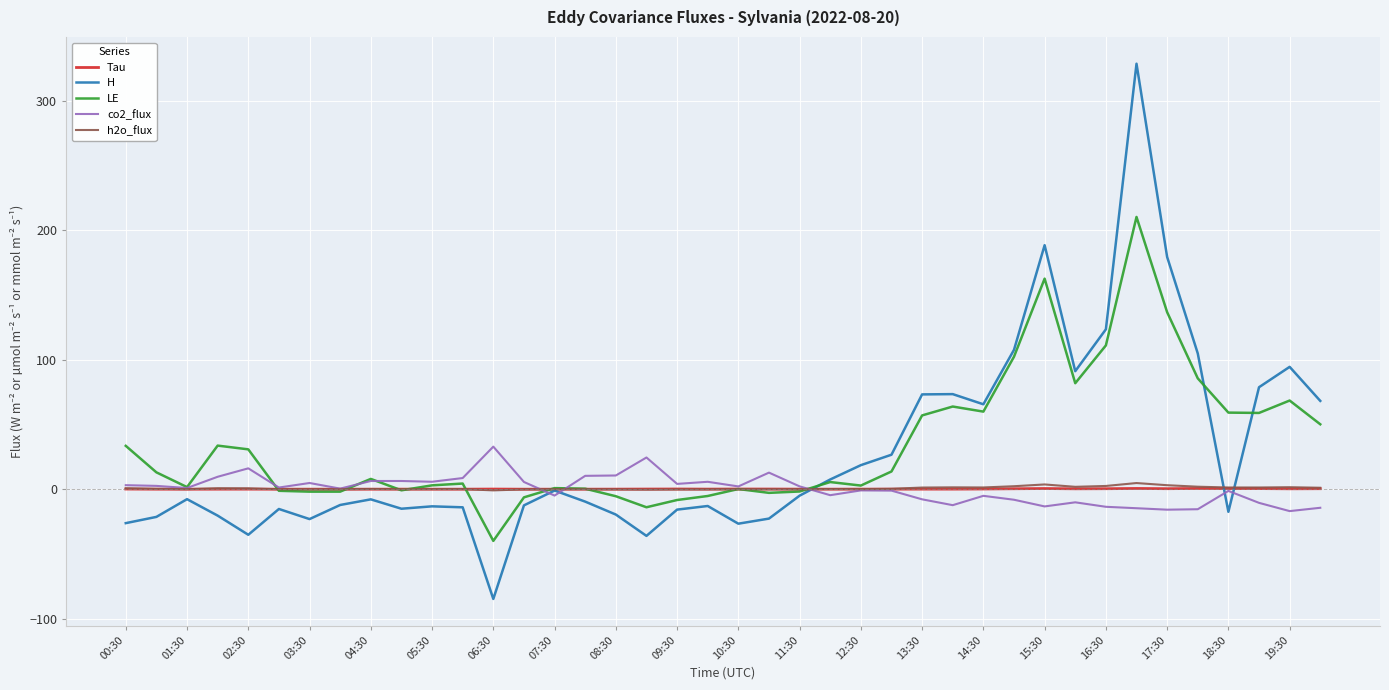

What is the greatest value displayed?

328.6